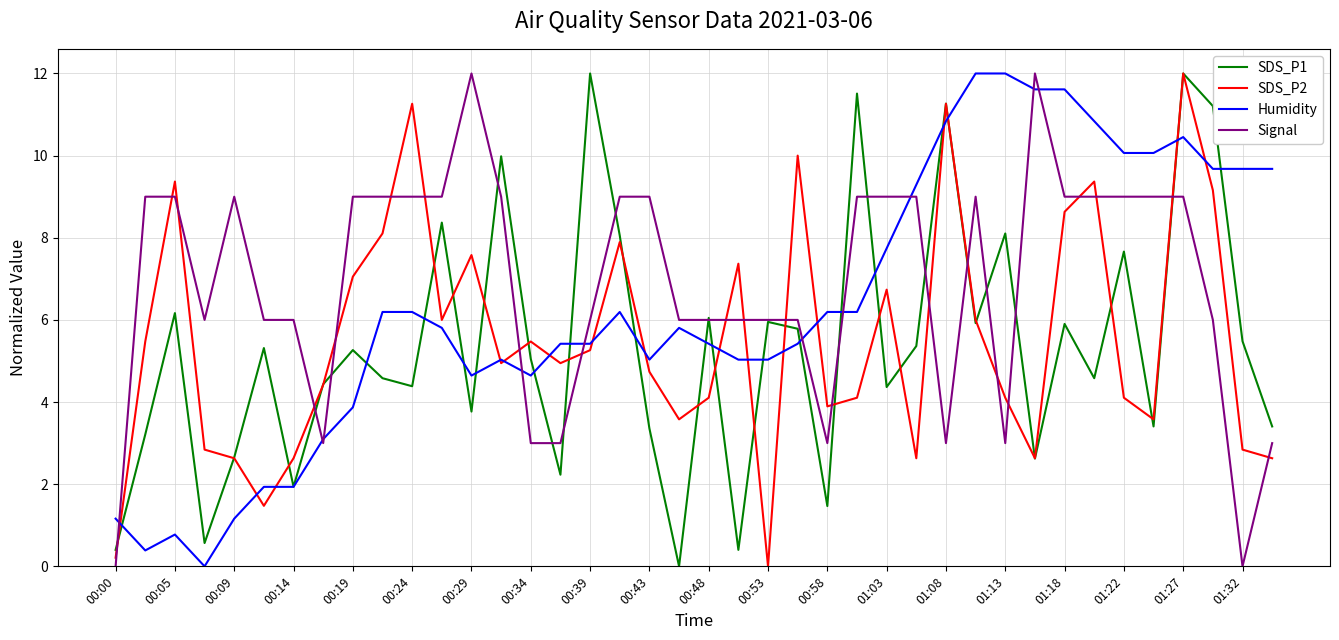

What is the highest value of the Signal series?

12.0